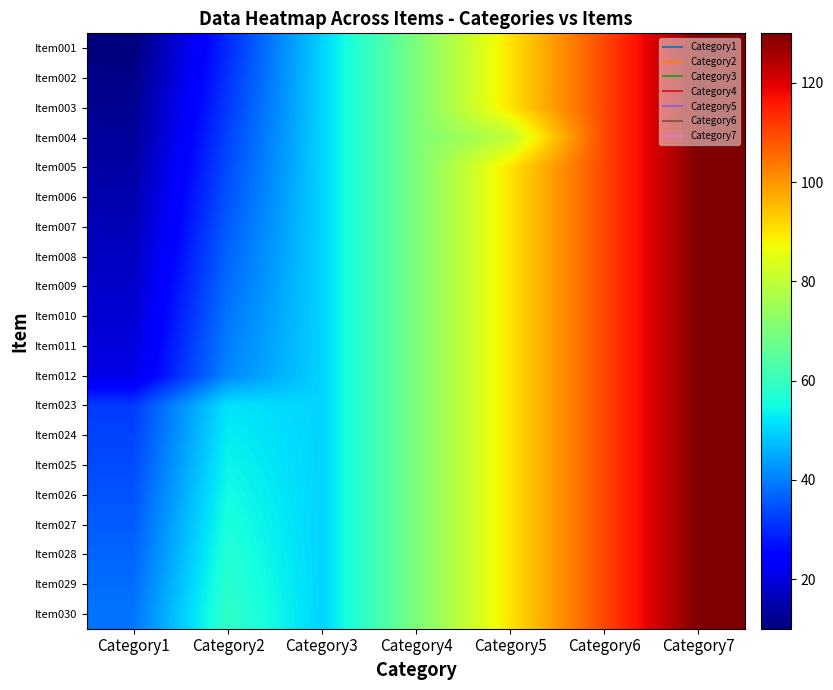

Which has a higher value, Category6 or Category3?

Category6